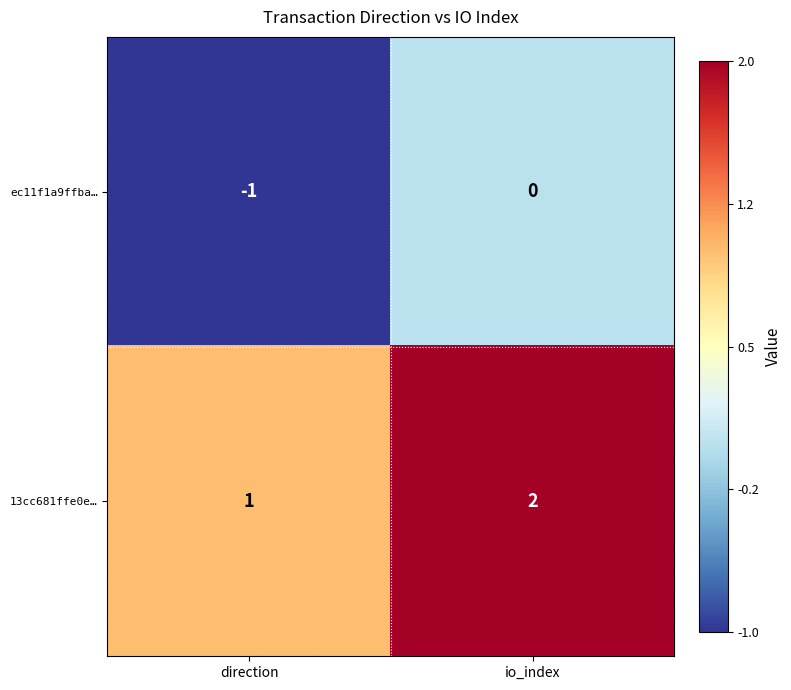

Where is ec11f1a9ffba… nearest to the value 0?

io_index